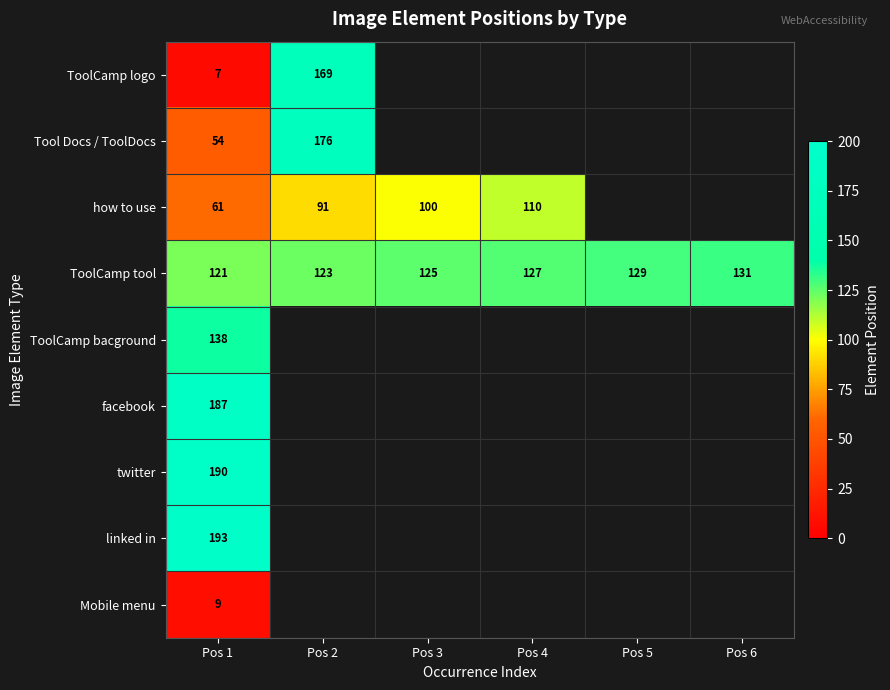

What is the total value across all series at Pos 1?

960